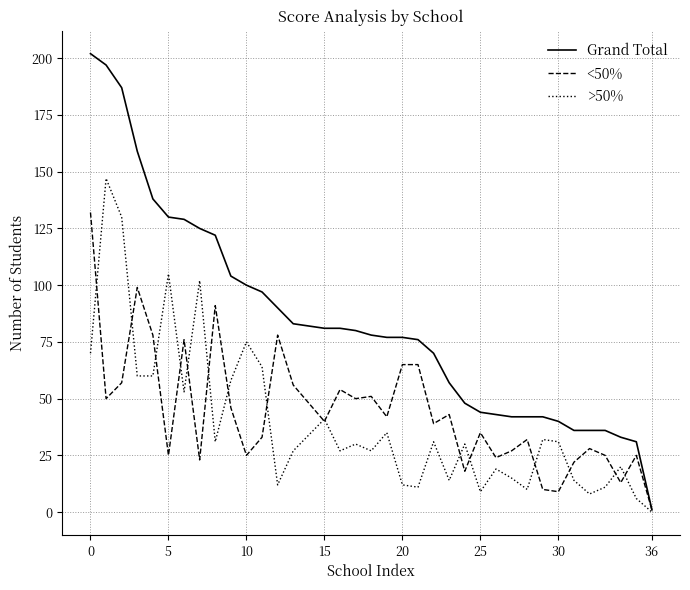

Which series has the largest range (max minus min)?

Grand Total